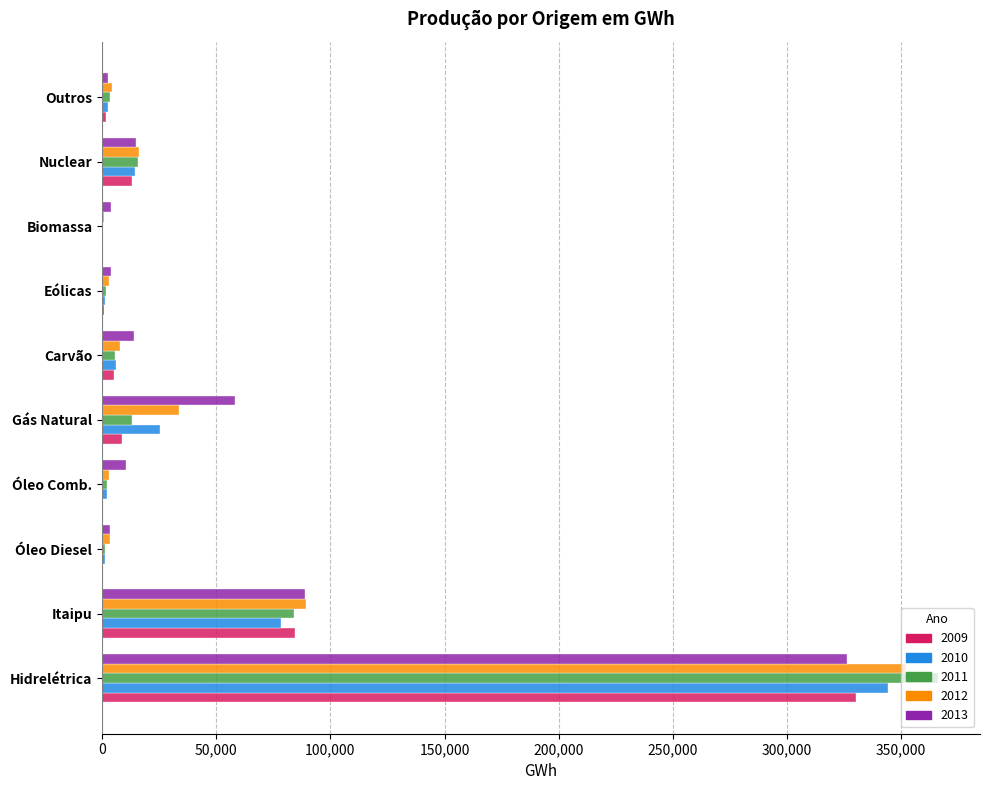

What is the sum of all 2011 values?

493791.2